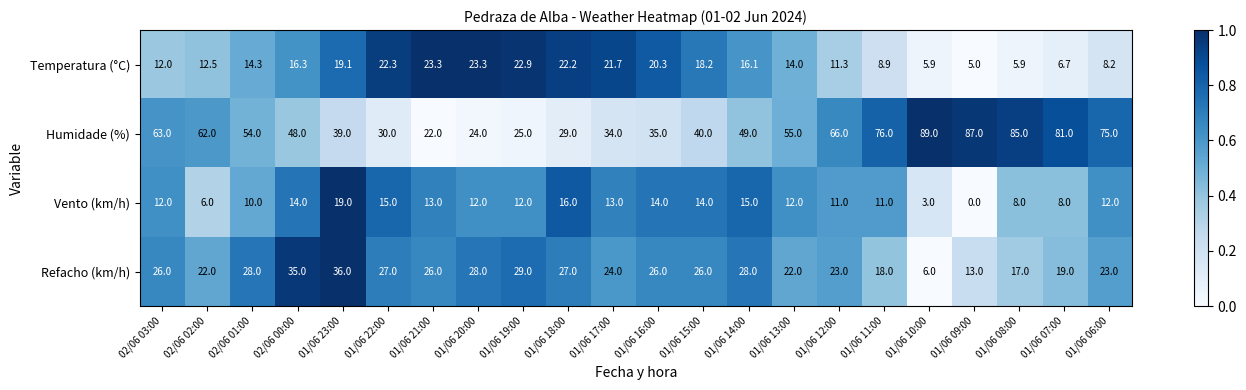

The Humidade (%) series shows 21.8 at 01/06 16:00. True or false?

False